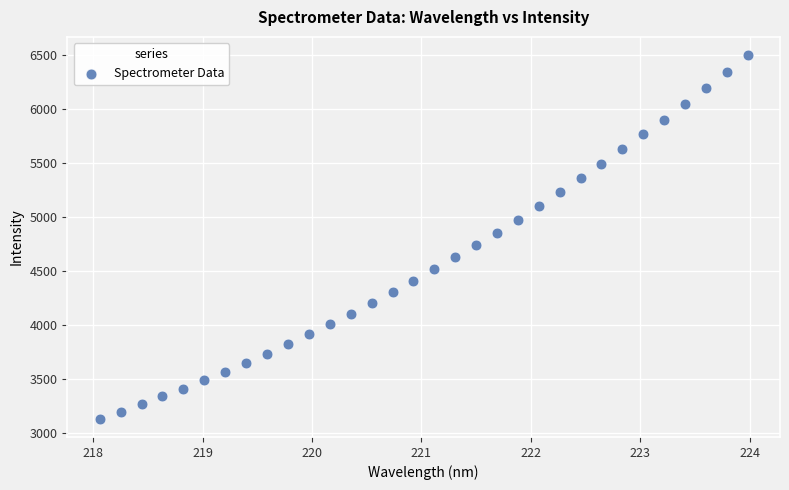

What is the range of X values (max minus min)?

5.9